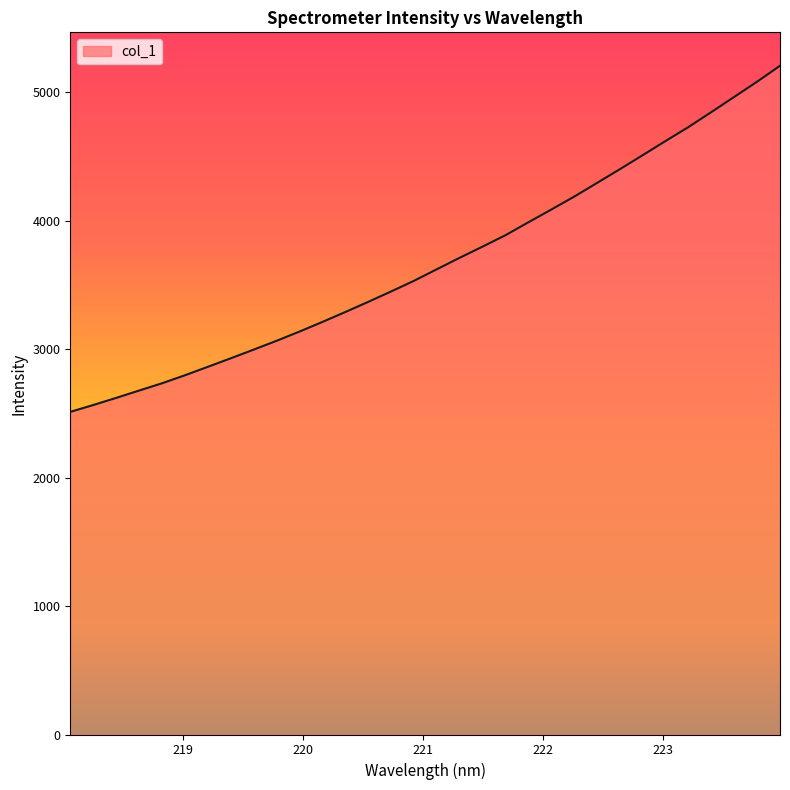

What is the minimum value shown in the chart?

2512.4